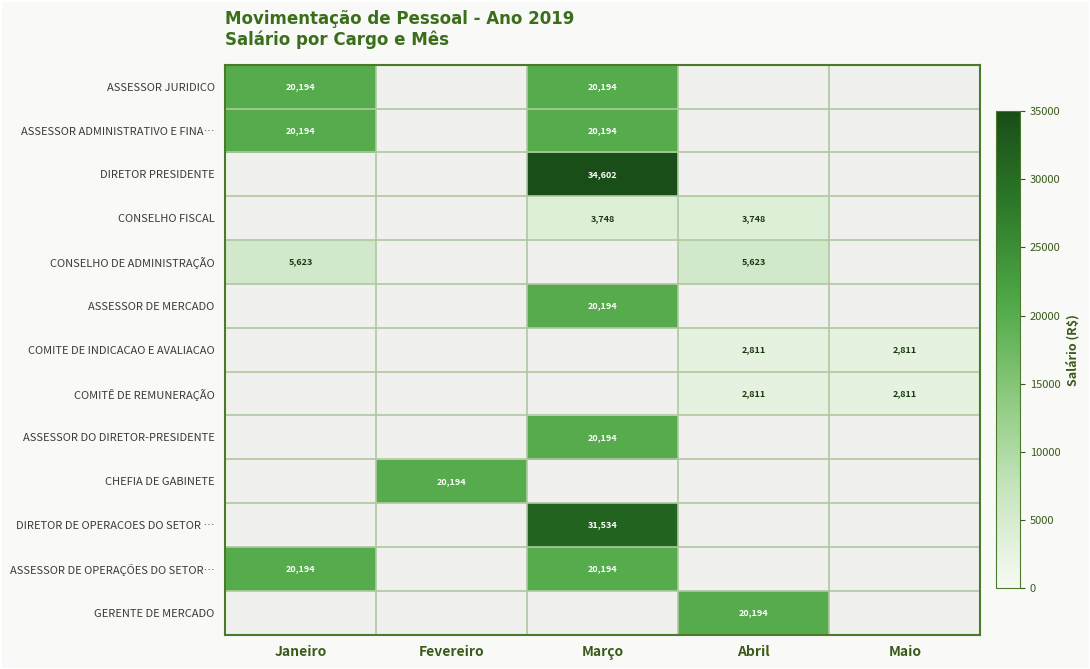

Is the value of CHEFIA DE GABINETE at Abril greater than the value of ASSESSOR DE MERCADO at Maio?

No